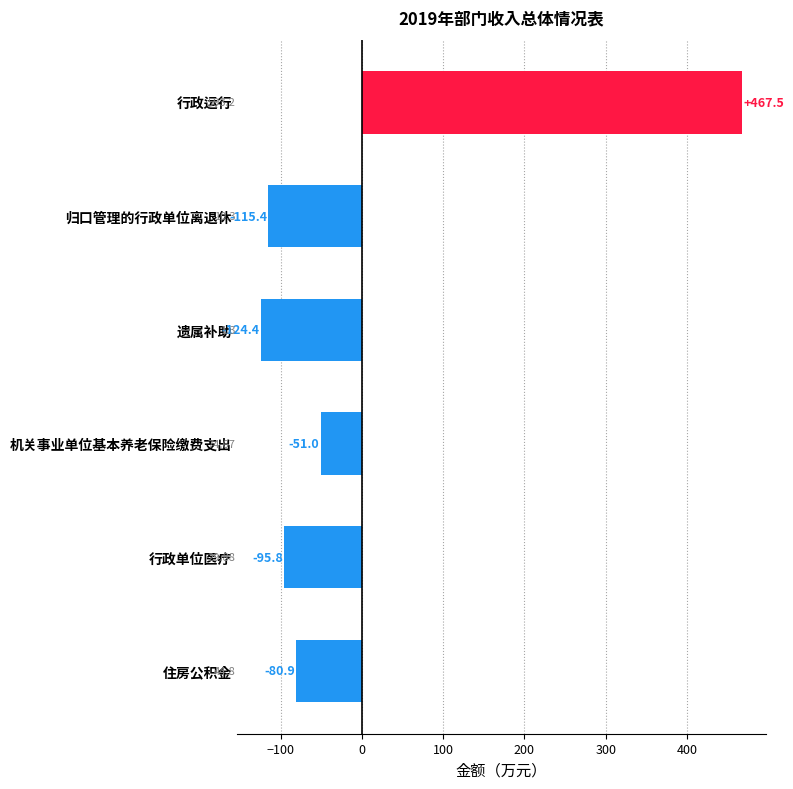

What is the change in value from 机关事业单位基本养老保险缴费支出 to 行政单位医疗?

-44.8